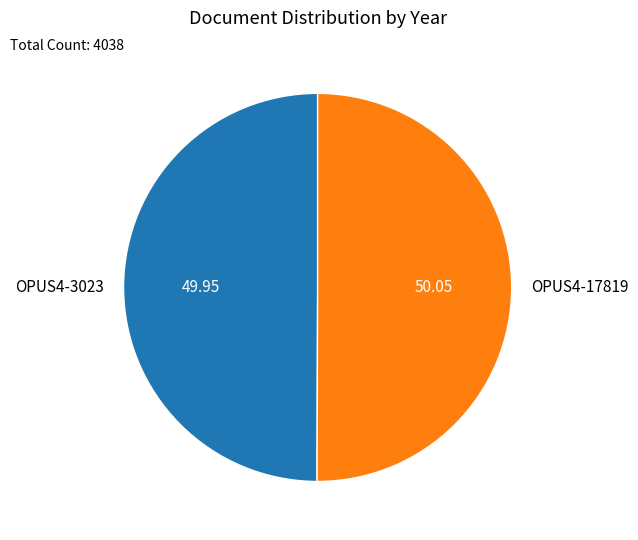

Combined, do OPUS4-17819 and OPUS4-3023 account for over 50%?

Yes